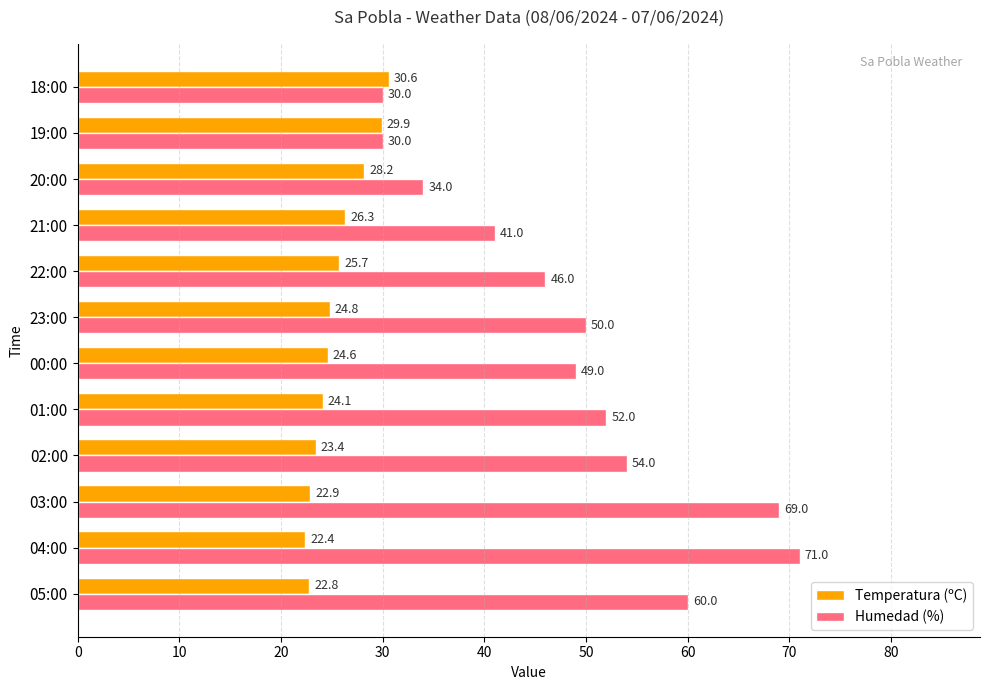

What is the maximum value shown in the chart?

71.0